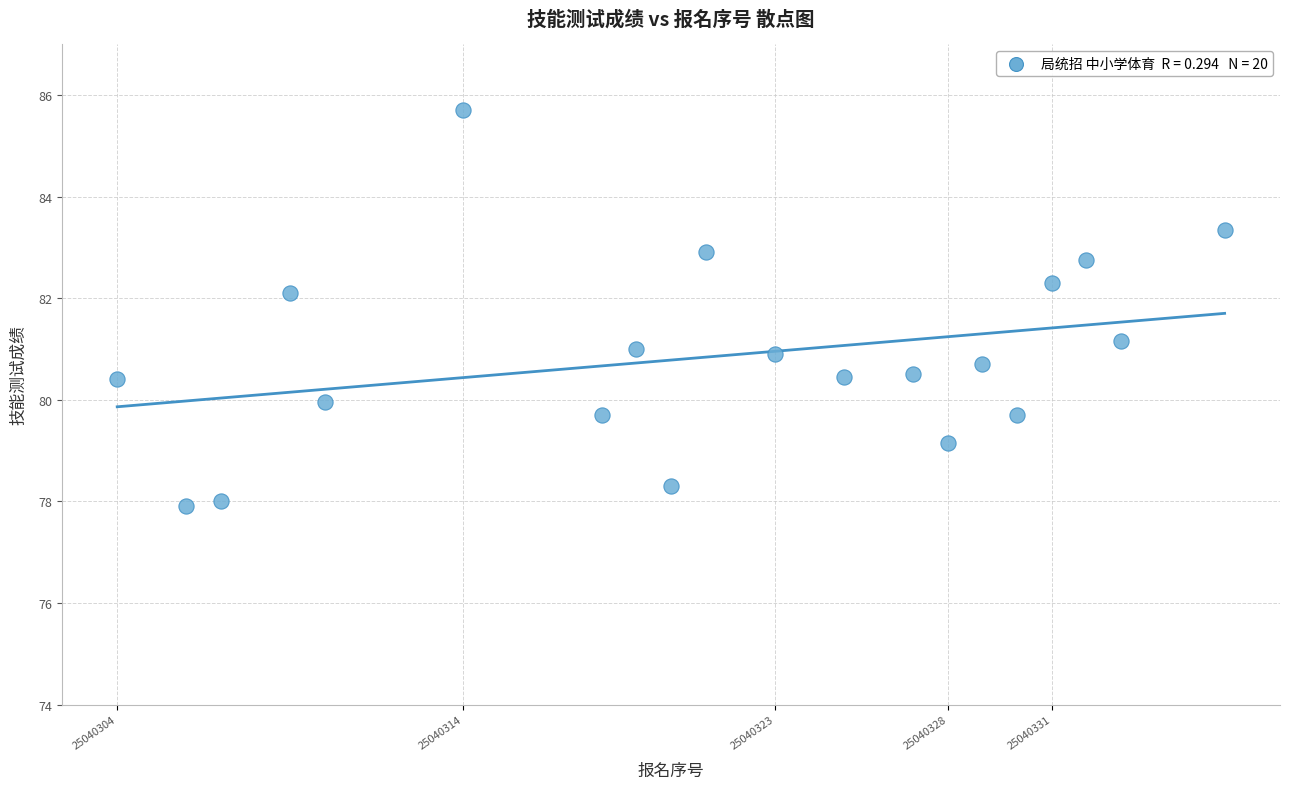

What is the range of Y values (max minus min)?

7.8